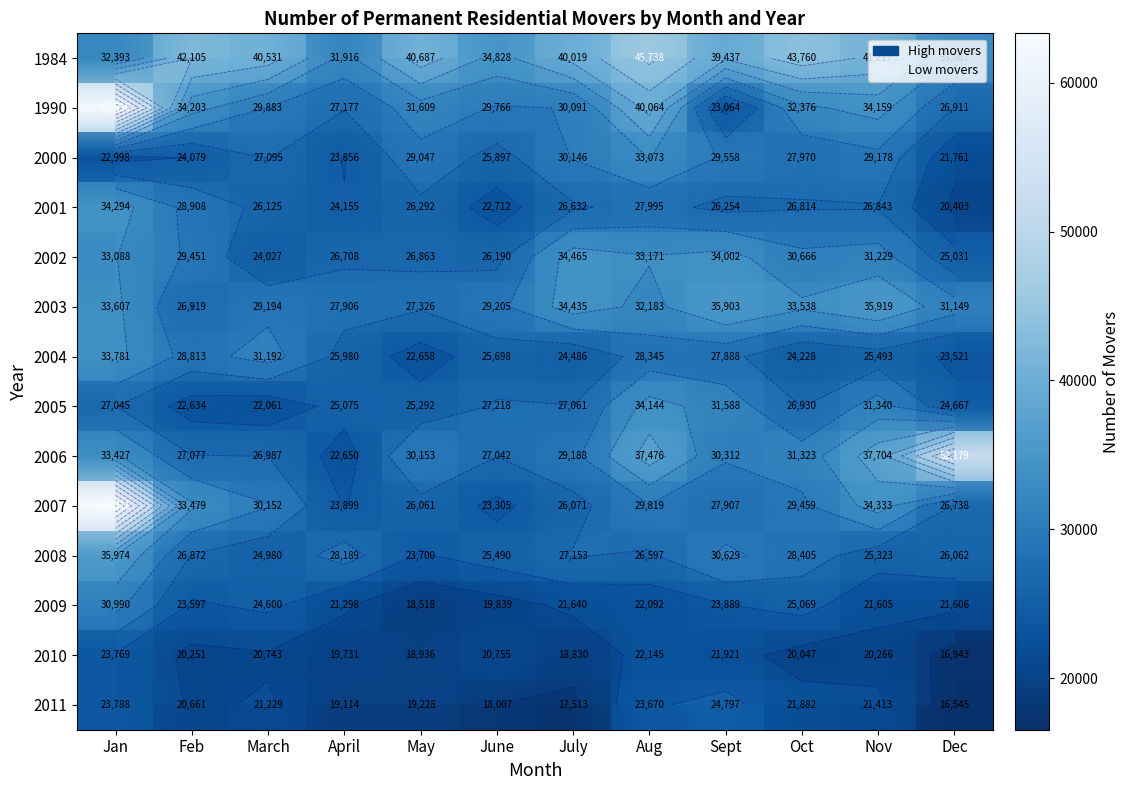

Which series has the largest total across all categories?

1984